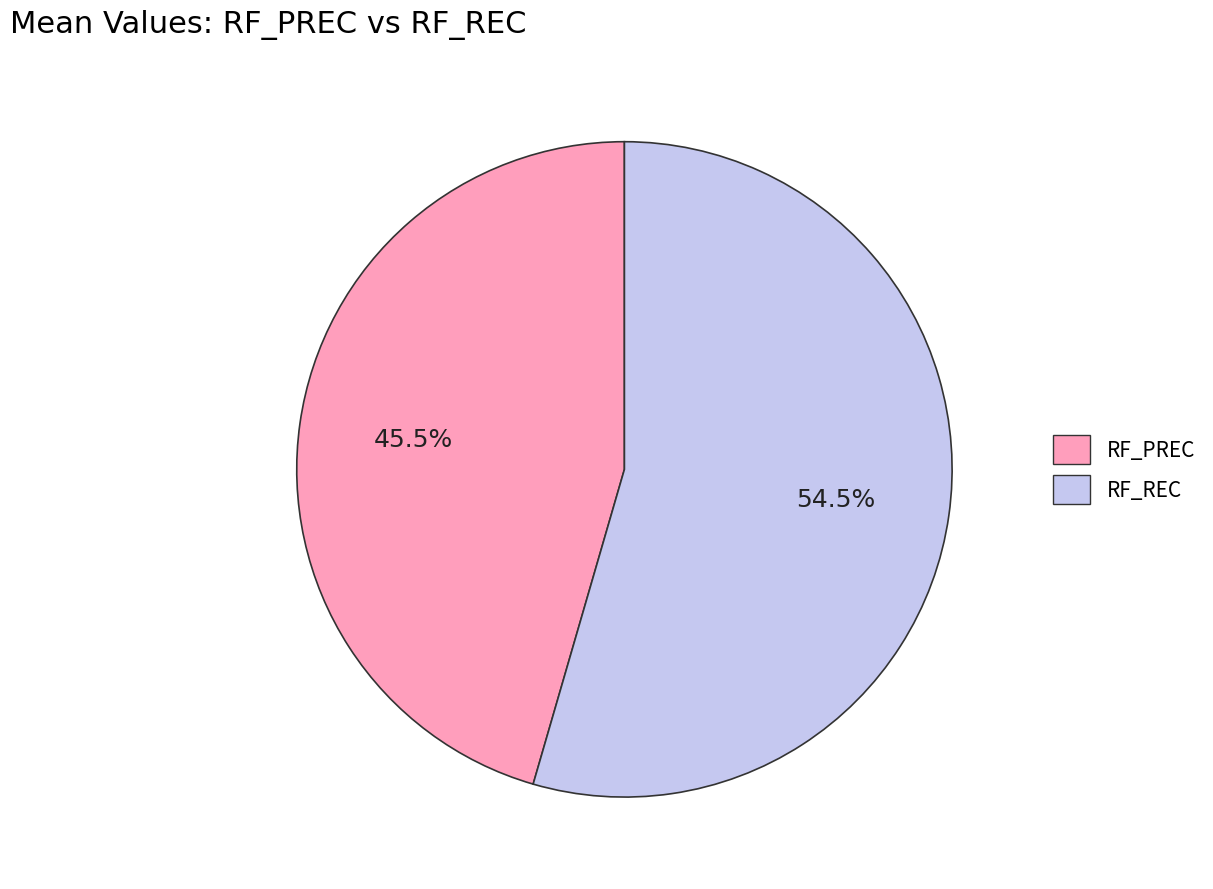

Is the sum of RF_PREC and RF_REC greater than half?

Yes